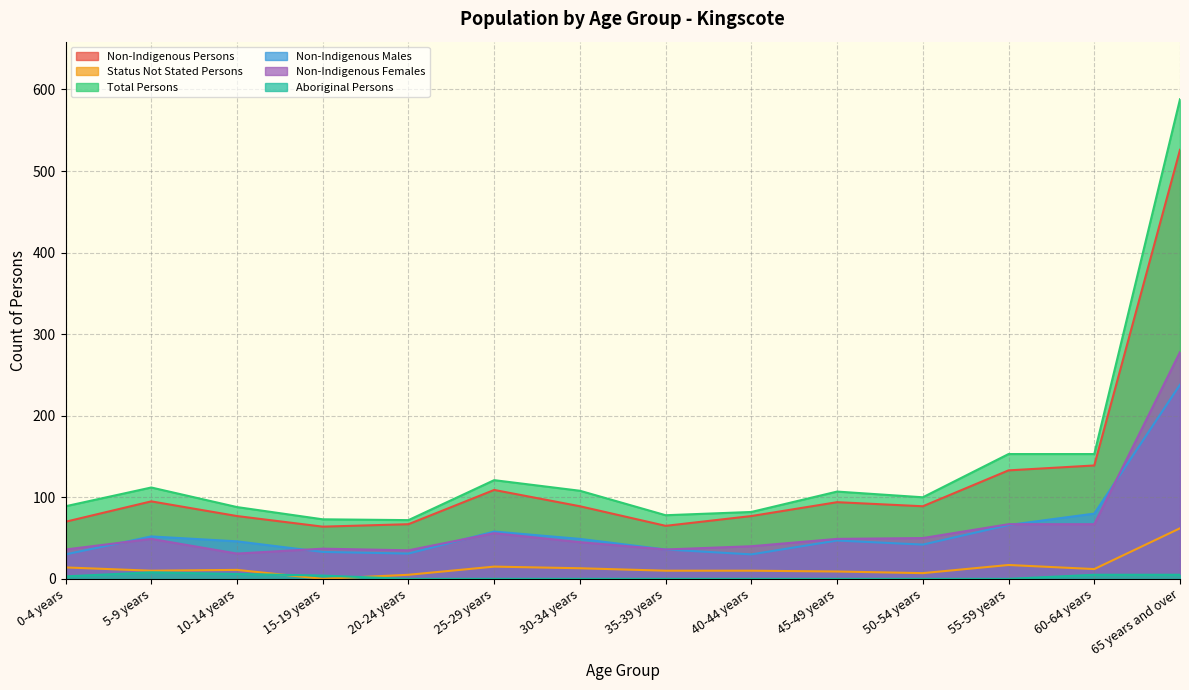

List the labels in order of Non-Indigenous Males value, largest first.

65 years and over, 60-64 years, 55-59 years, 25-29 years, 5-9 years, 30-34 years, 45-49 years, 10-14 years, 50-54 years, 35-39 years, 15-19 years, 20-24 years, 0-4 years, 40-44 years